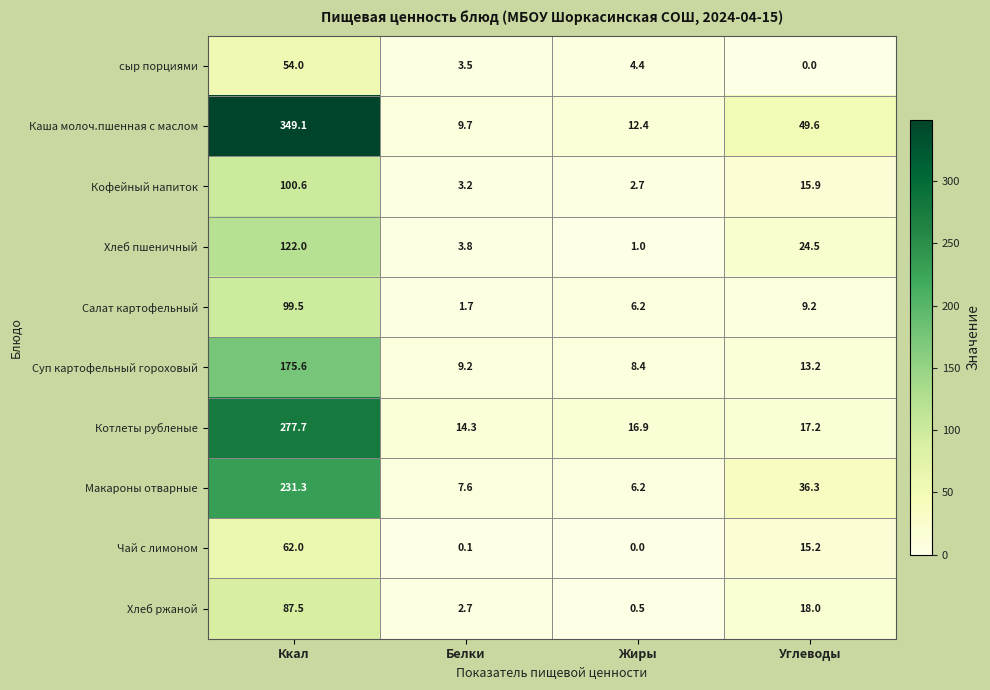

How many values in the сыр порциями series exceed 4?

2